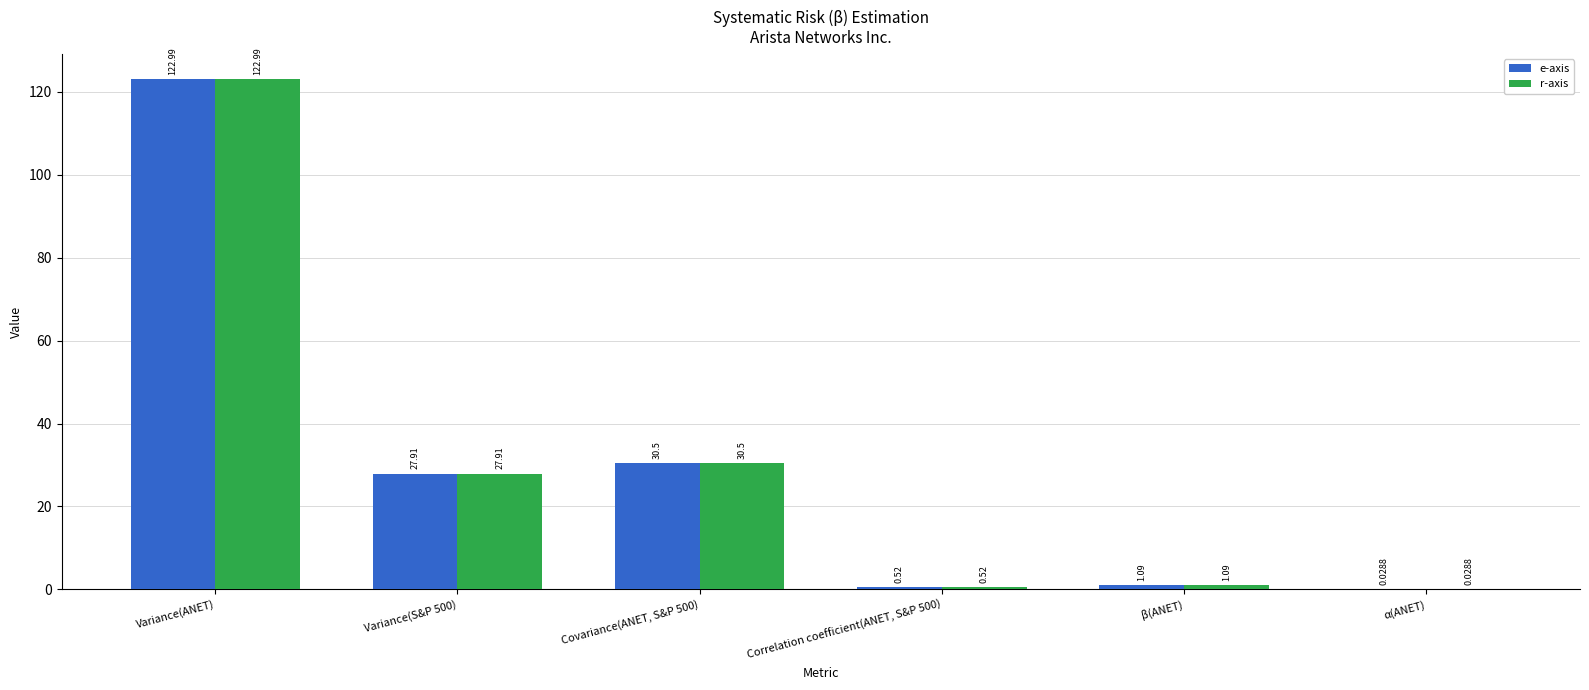

At which category is the sum across all series the highest?

Variance(ANET)